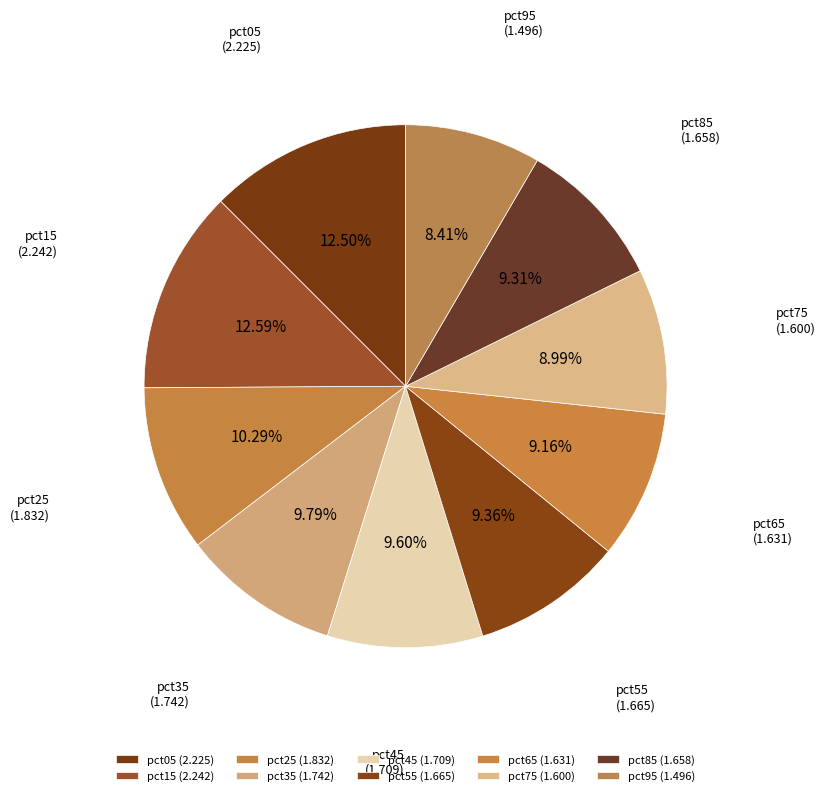

How many segments does this pie chart have?

10